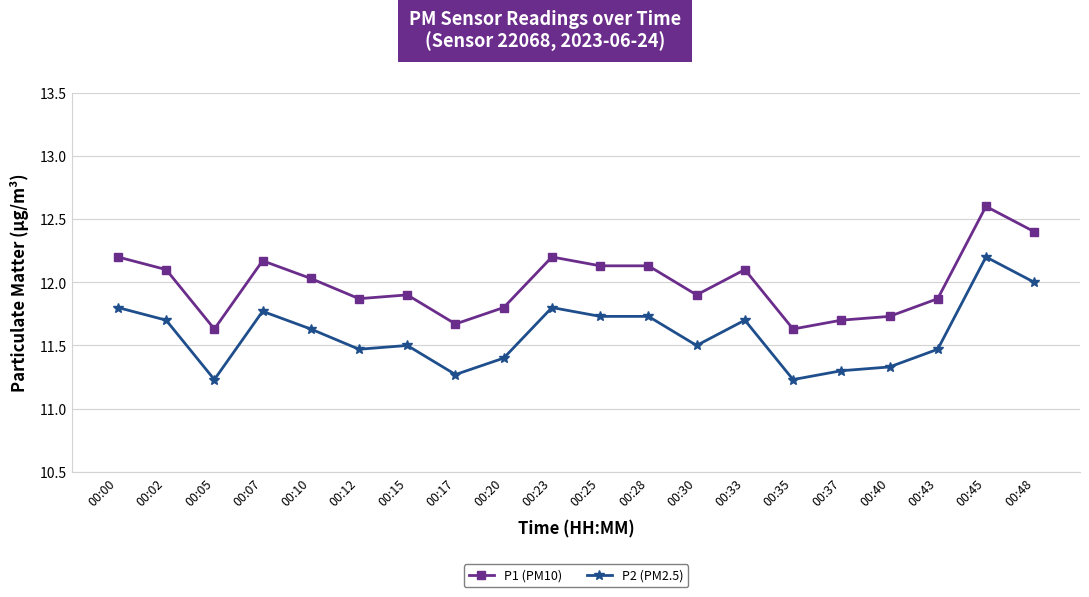

Does the chart have visible grid lines?

Yes